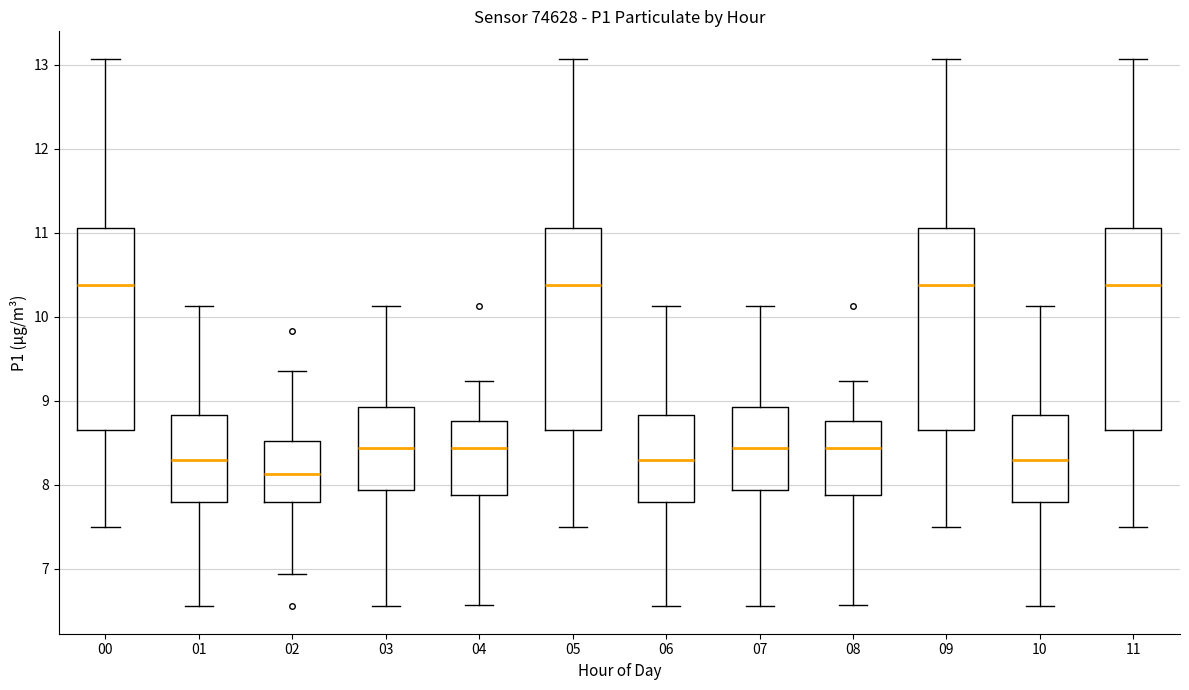

Reading left to right, read every box against the y-axis: the position of its median line, the range the box covers, and the ends of its whiskers. The values are not printed on the chart, so give them approximately, as read against the axis.

00: median 10.4, box 8.7 to 11.1, whiskers 7.5 to 13.1
01: median 8.3, box 7.8 to 8.8, whiskers 6.6 to 10.1
02: median 8.1, box 7.8 to 8.5, whiskers 6.9 to 9.4
03: median 8.4, box 7.9 to 8.9, whiskers 6.6 to 10.1
04: median 8.4, box 7.9 to 8.8, whiskers 6.6 to 9.2
05: median 10.4, box 8.7 to 11.1, whiskers 7.5 to 13.1
06: median 8.3, box 7.8 to 8.8, whiskers 6.6 to 10.1
07: median 8.4, box 7.9 to 8.9, whiskers 6.6 to 10.1
08: median 8.4, box 7.9 to 8.8, whiskers 6.6 to 9.2
09: median 10.4, box 8.7 to 11.1, whiskers 7.5 to 13.1
10: median 8.3, box 7.8 to 8.8, whiskers 6.6 to 10.1
11: median 10.4, box 8.7 to 11.1, whiskers 7.5 to 13.1